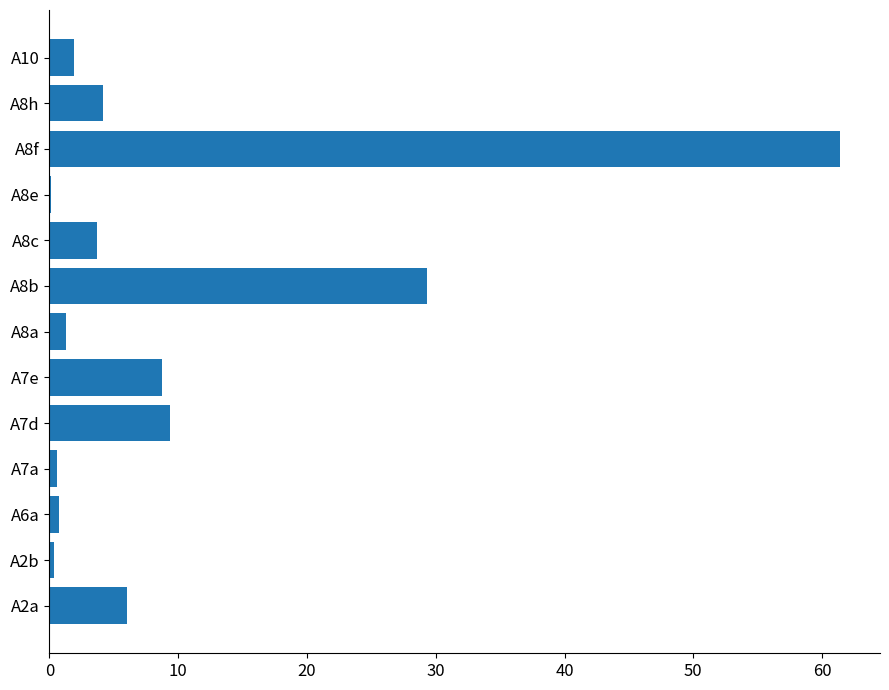

What is the maximum value shown in the chart?

61.4